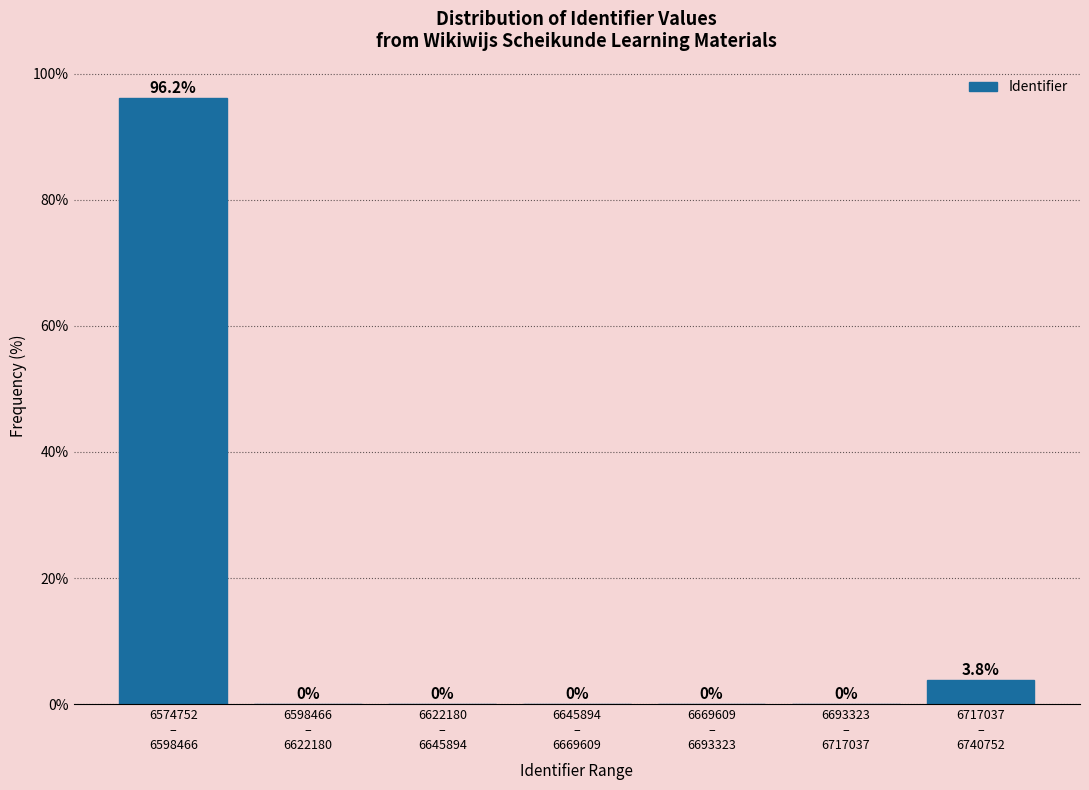

What is the greatest value displayed?

96.2